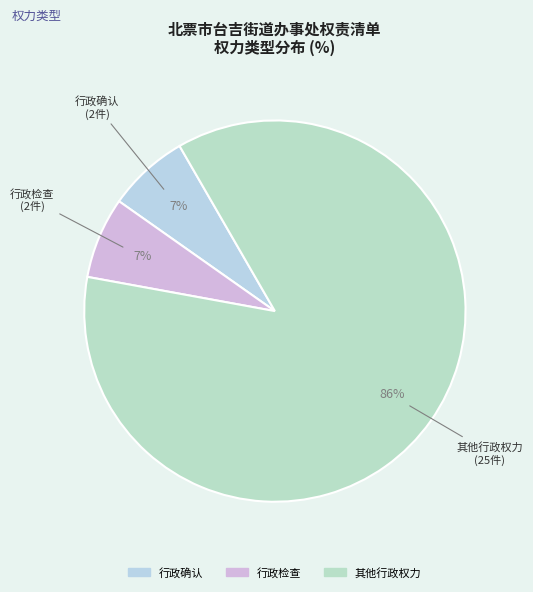

Is 行政检查 the majority of the pie?

No